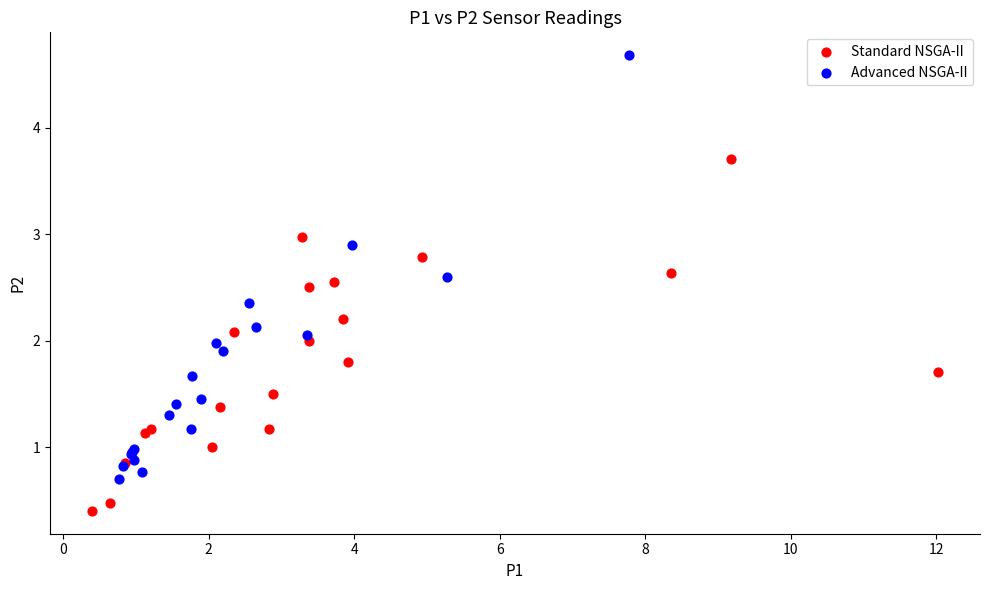

Which series contains the lowest Y value?

Standard NSGA-II